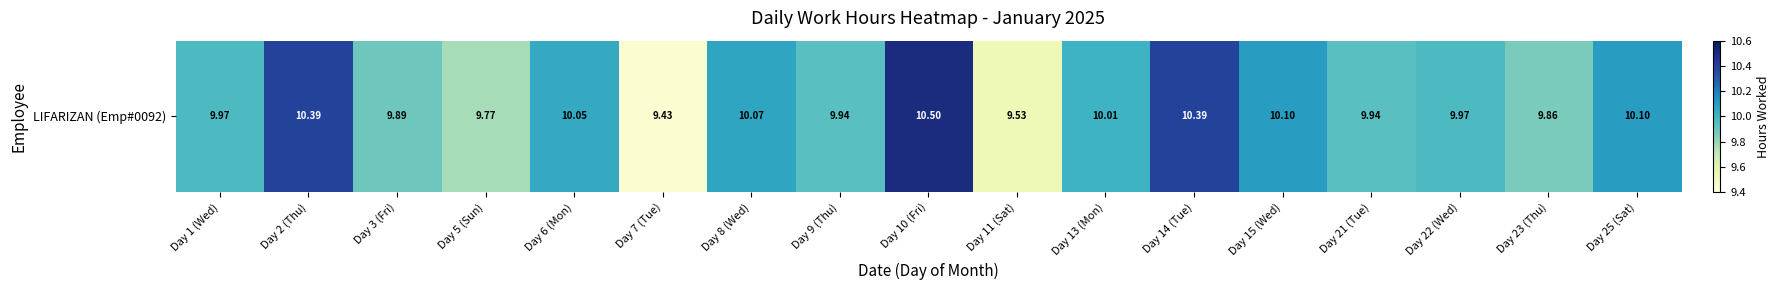

List the labels in order of value, smallest first.

Day 7 (Tue), Day 11 (Sat), Day 5 (Sun), Day 23 (Thu), Day 3 (Fri), Day 9 (Thu), Day 21 (Tue), Day 1 (Wed), Day 22 (Wed), Day 13 (Mon), Day 6 (Mon), Day 8 (Wed), Day 15 (Wed), Day 25 (Sat), Day 2 (Thu), Day 14 (Tue), Day 10 (Fri)